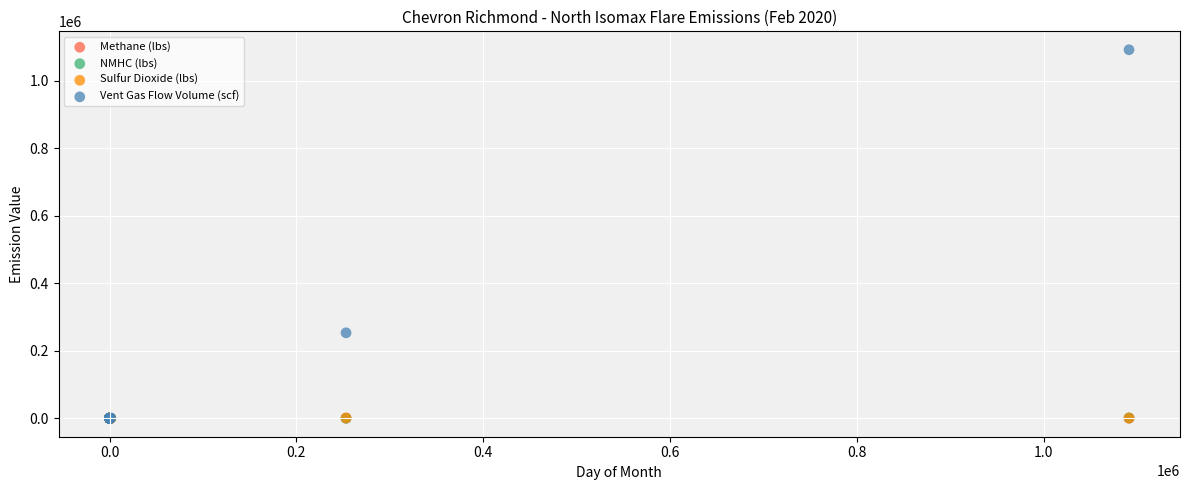

What are all the series names shown in the legend?

Methane (lbs), NMHC (lbs), Sulfur Dioxide (lbs), Vent Gas Flow Volume (scf)